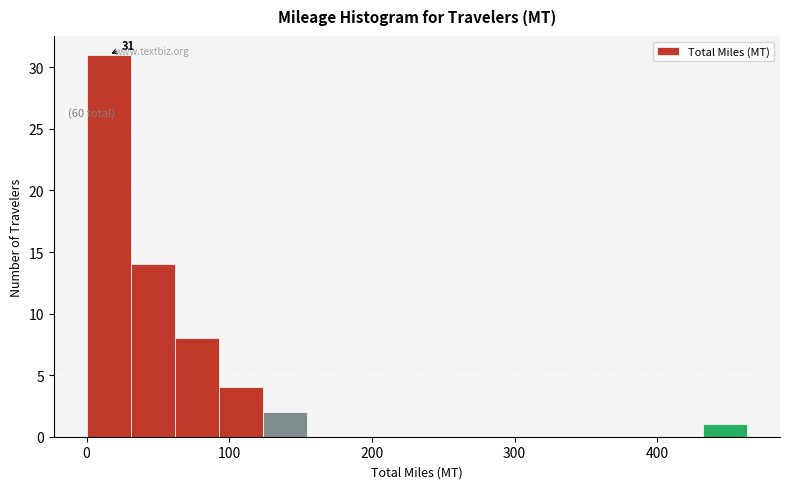

Around what value on the x-axis is the tallest bar? Give the approximate position of its centre, as read against the axis.

20